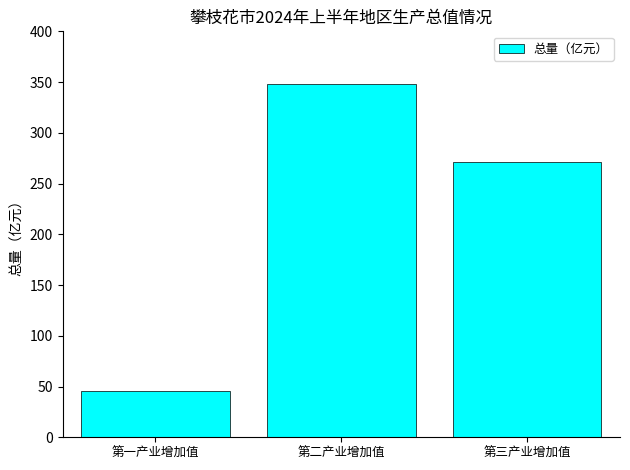

True or false: the data shows 45.6 at 第一产业增加值.

True